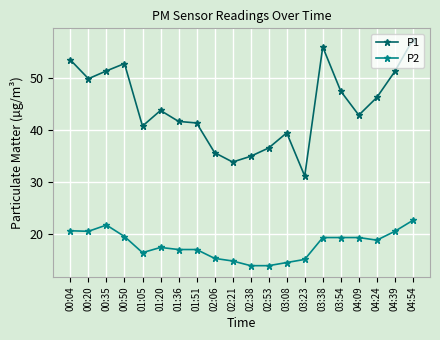

What is the label of the 7th point from the right?

03:23